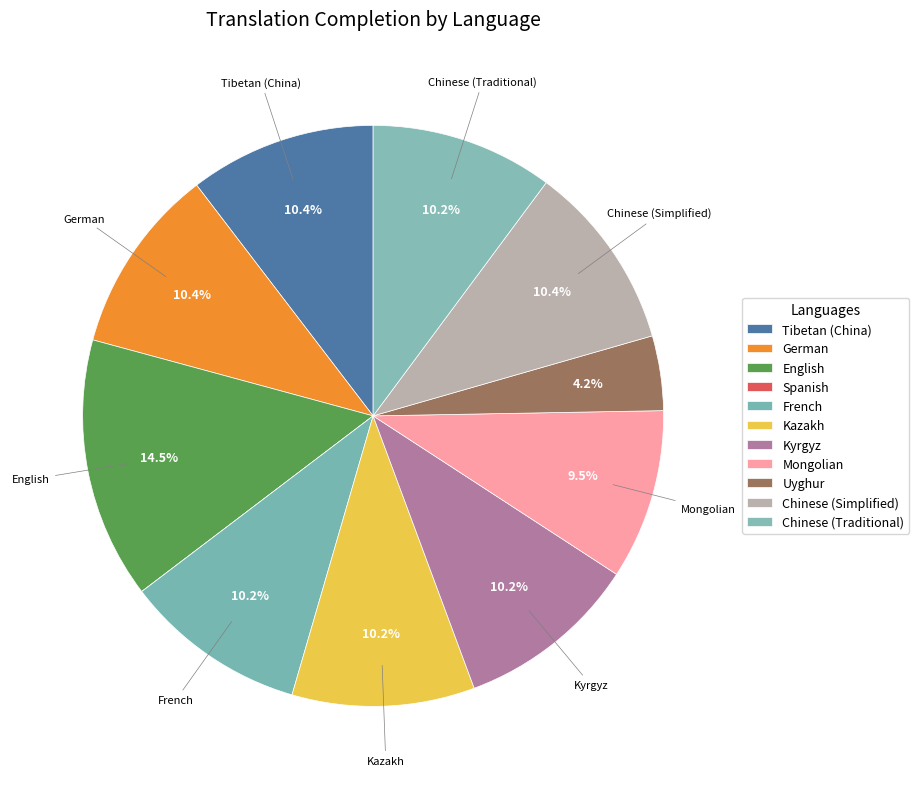

What is the total percentage of Uyghur and Spanish?

4.2%